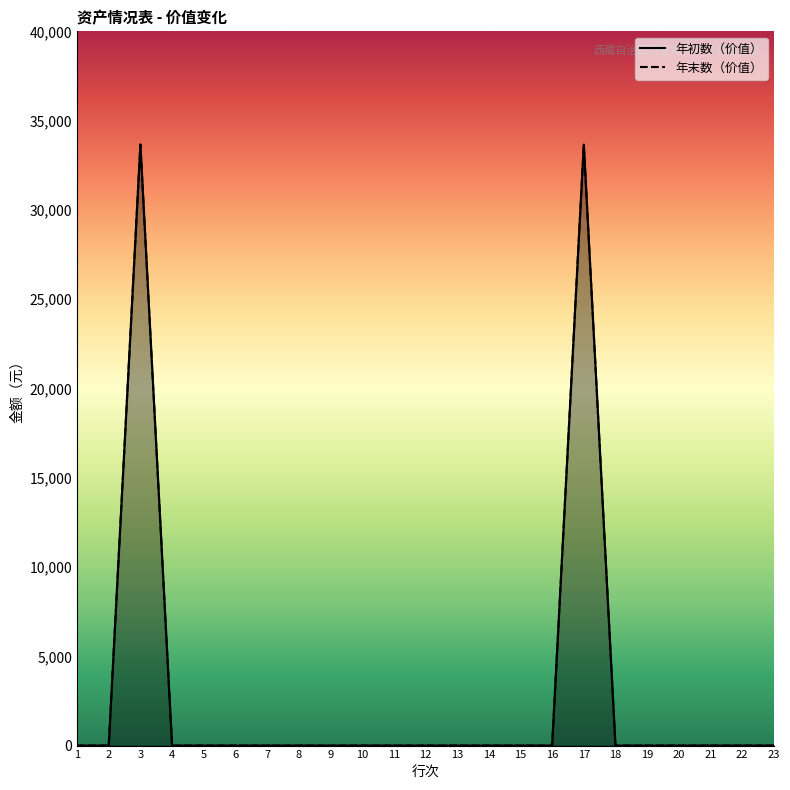

Is it true that 年末数（价值） equals 45437 at 17?

False